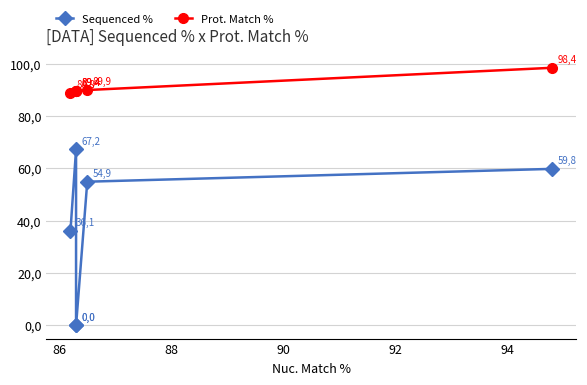

Between 86 and 88, which series saw the biggest shift?

Sequenced %